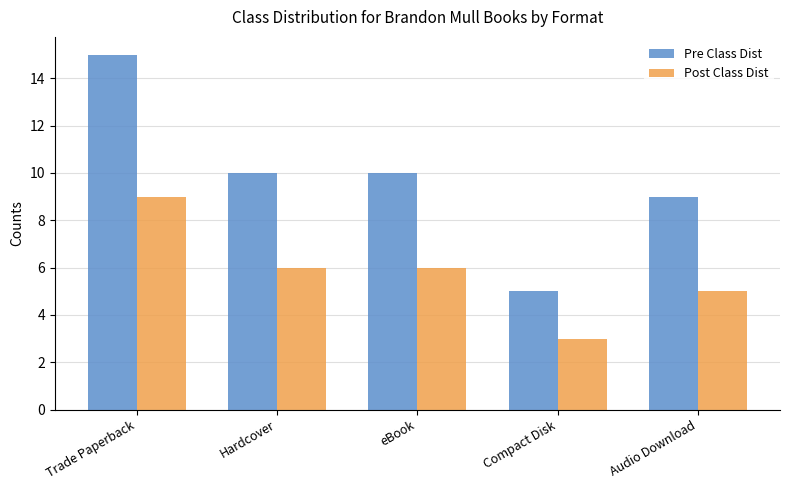

Which series changed the most between Trade Paperback and Hardcover?

Pre Class Dist